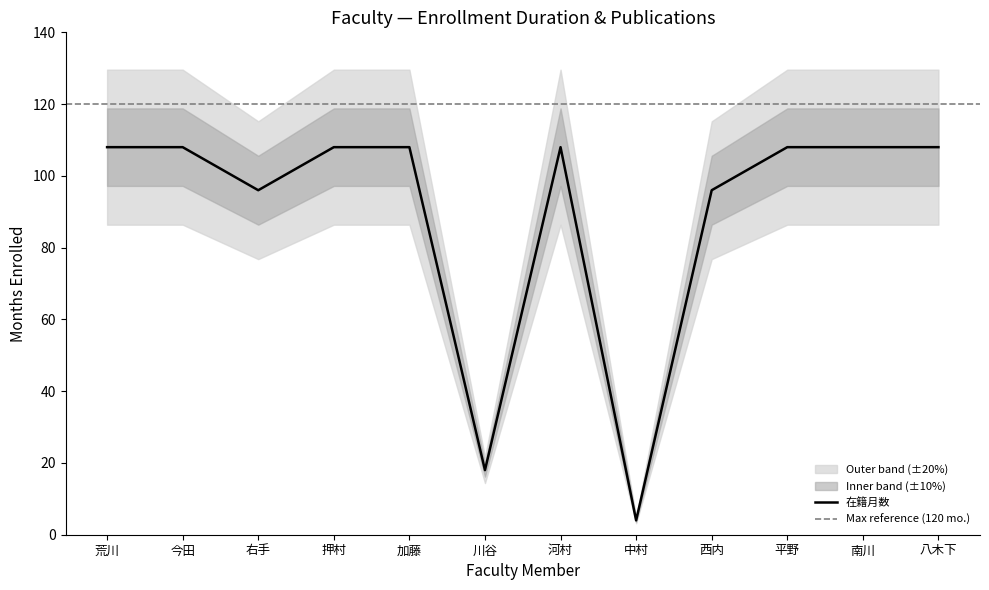

The value of 在籍月数 at 川谷 is 18. True or false?

True